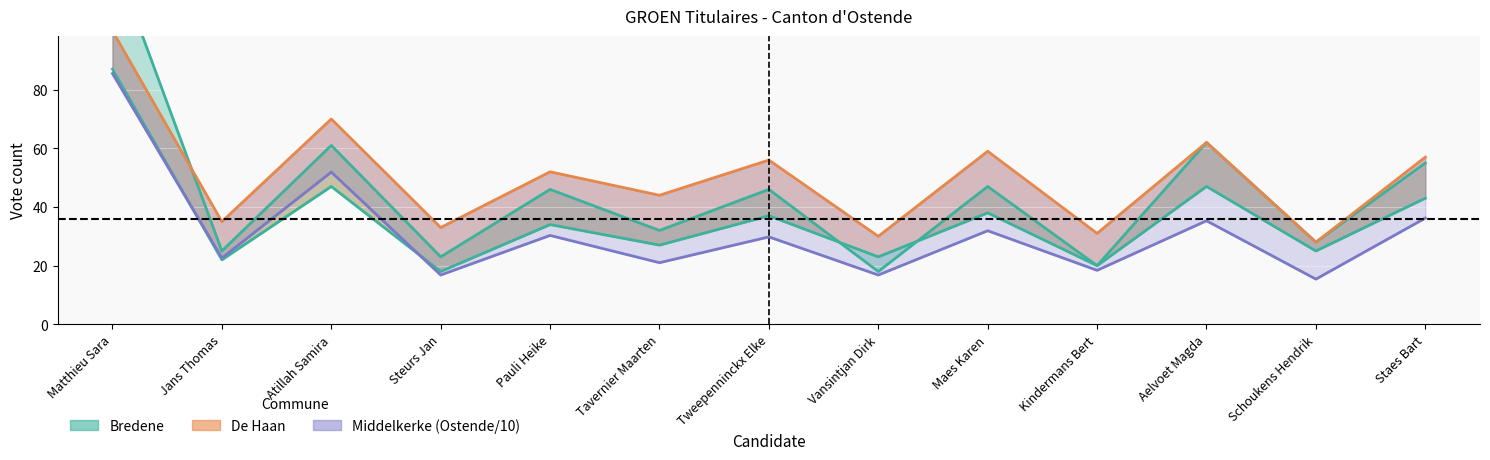

Which category has the lowest value in the Ostende series?

Schoukens Hendrik